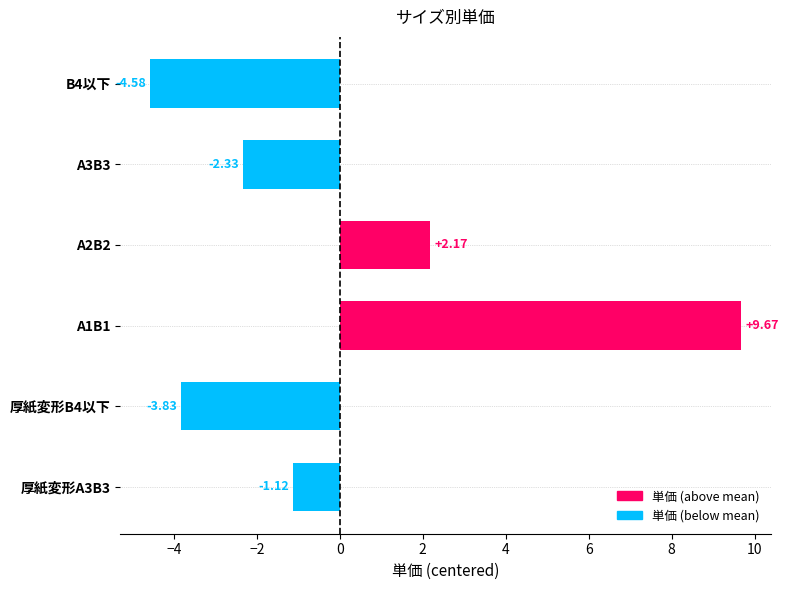

List the labels in order of value, largest first.

A1B1, A2B2, 厚紙変形A3B3, A3B3, 厚紙変形B4以下, B4以下